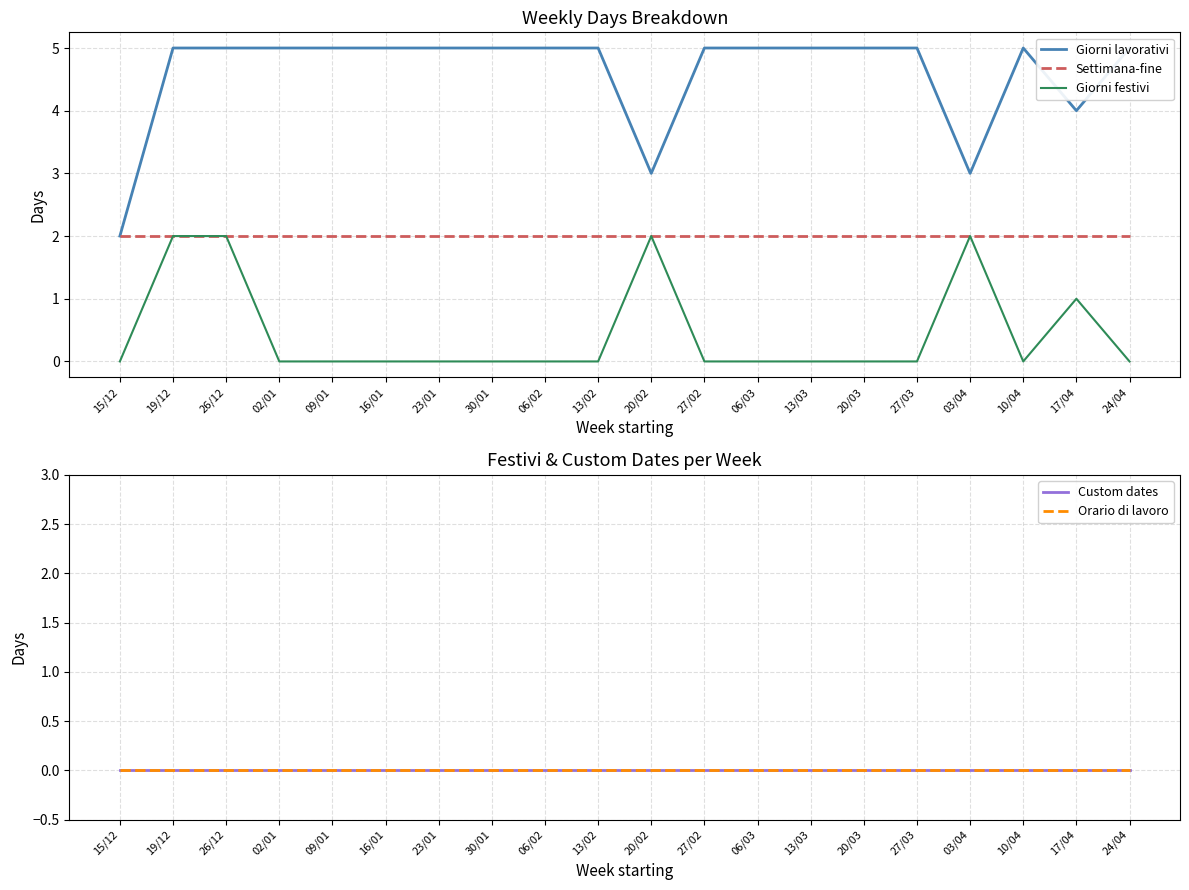

List the series in order of their peak value, highest first.

Giorni lavorativi, Settimana-fine, Giorni festivi, Custom dates, Orario di lavoro